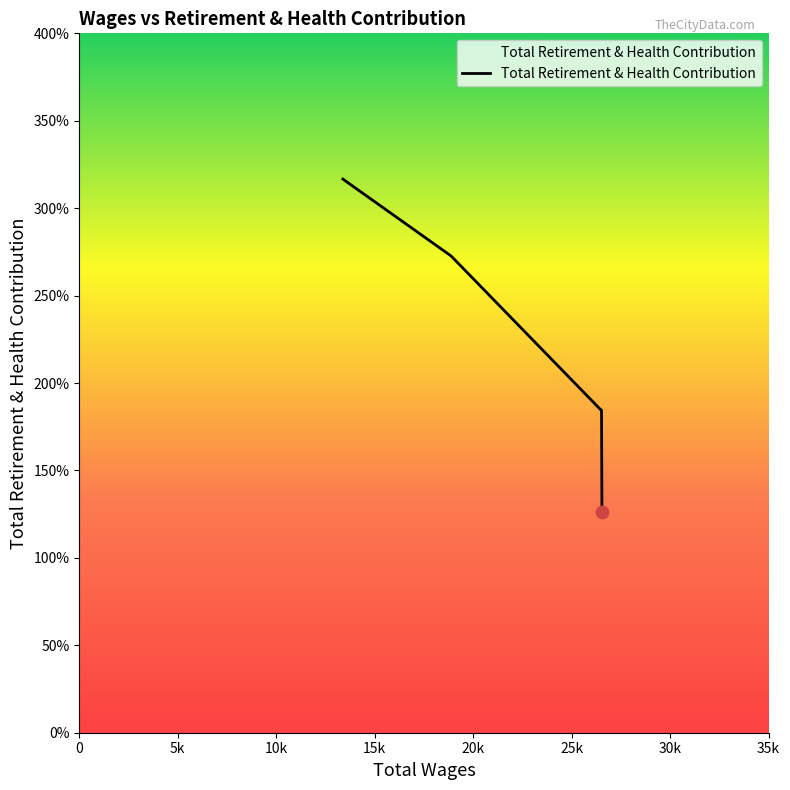

Is this an area chart (filled region under the line)?

Yes